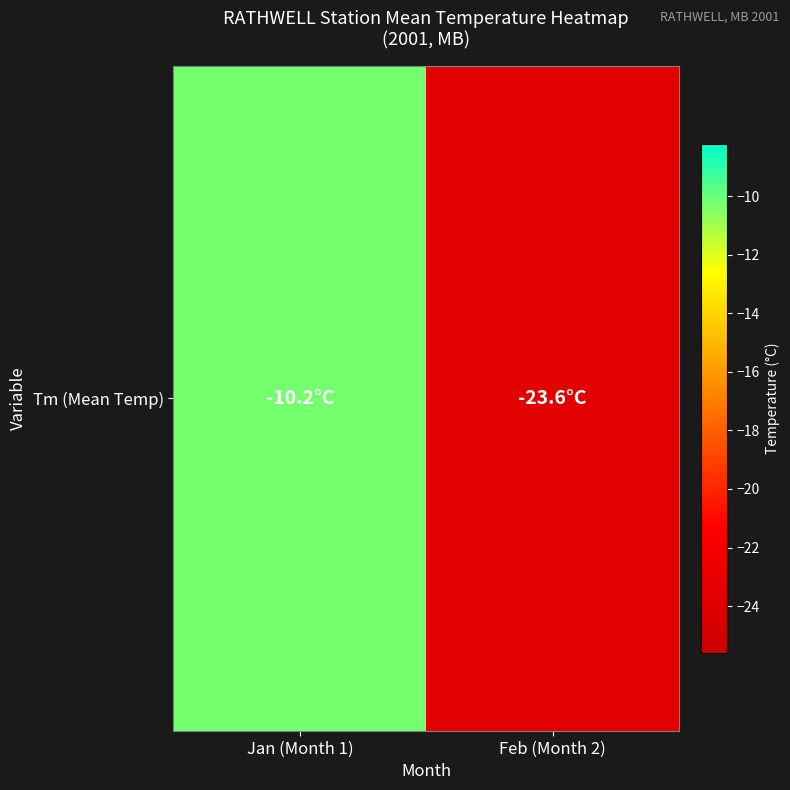

Which category has the highest value across all series?

Jan (Month 1)